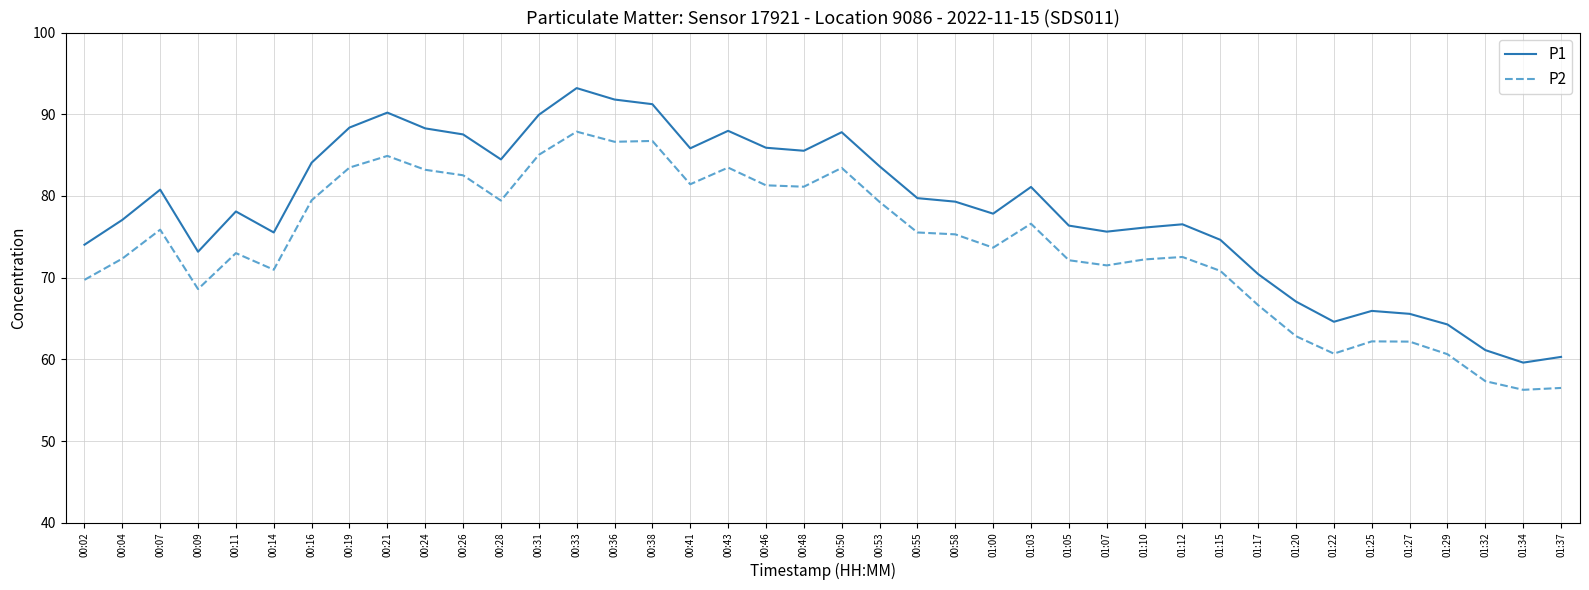

At which category does P2 reach its first local peak?

00:07